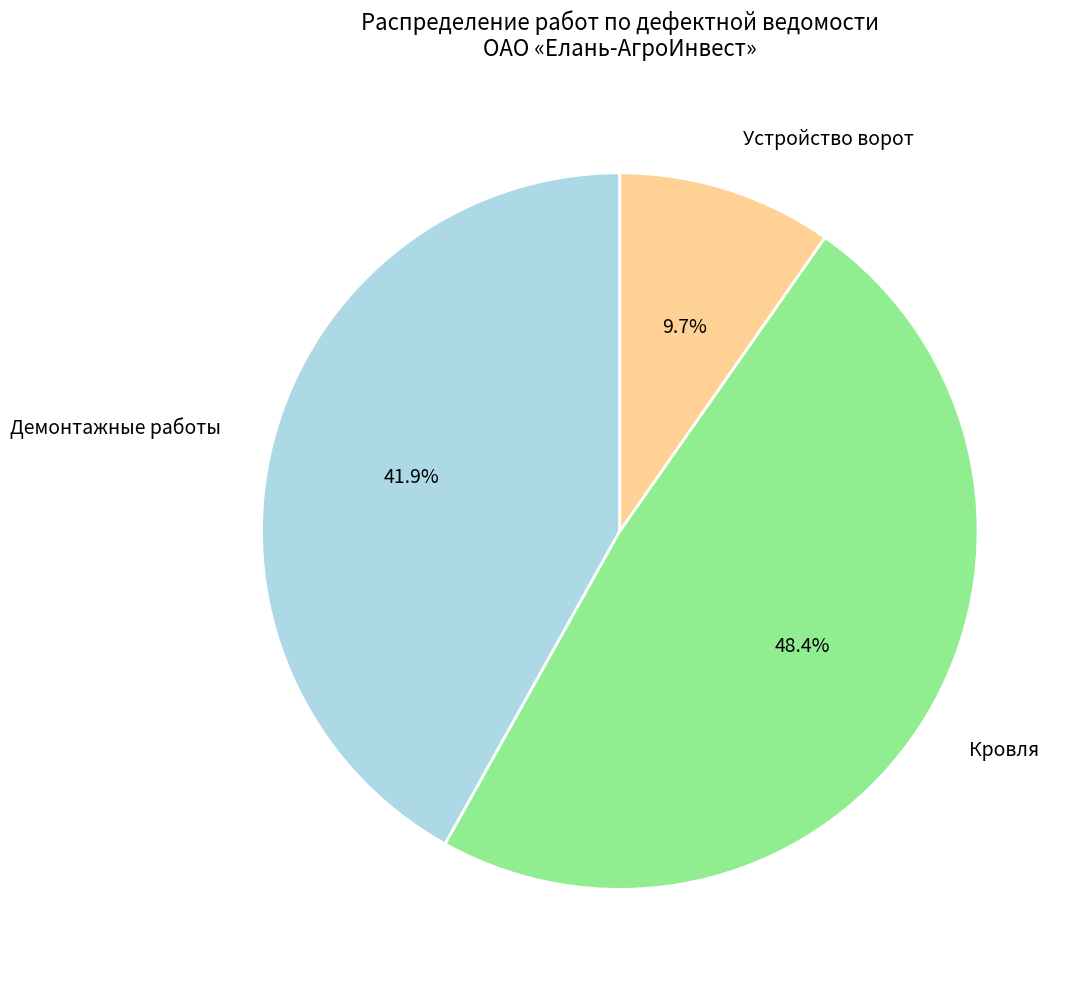

Approximately how many times larger is the value at Кровля compared to Демонтажные работы?

1.2